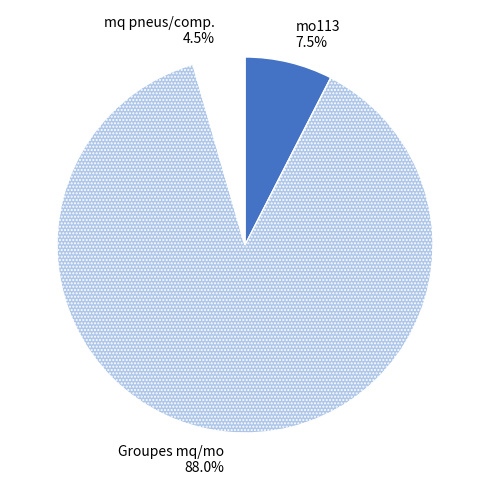

Which slice represents more than half of the pie?

Groupes mq/mo